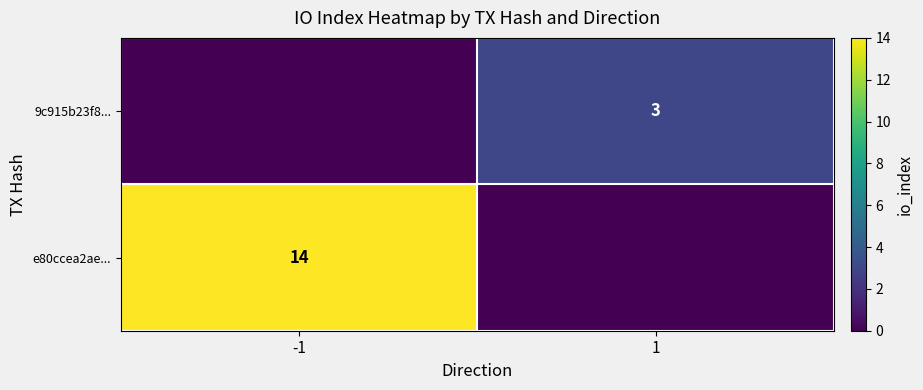

True or false: 9c915b23f8... has a value of 3 at 1.

True